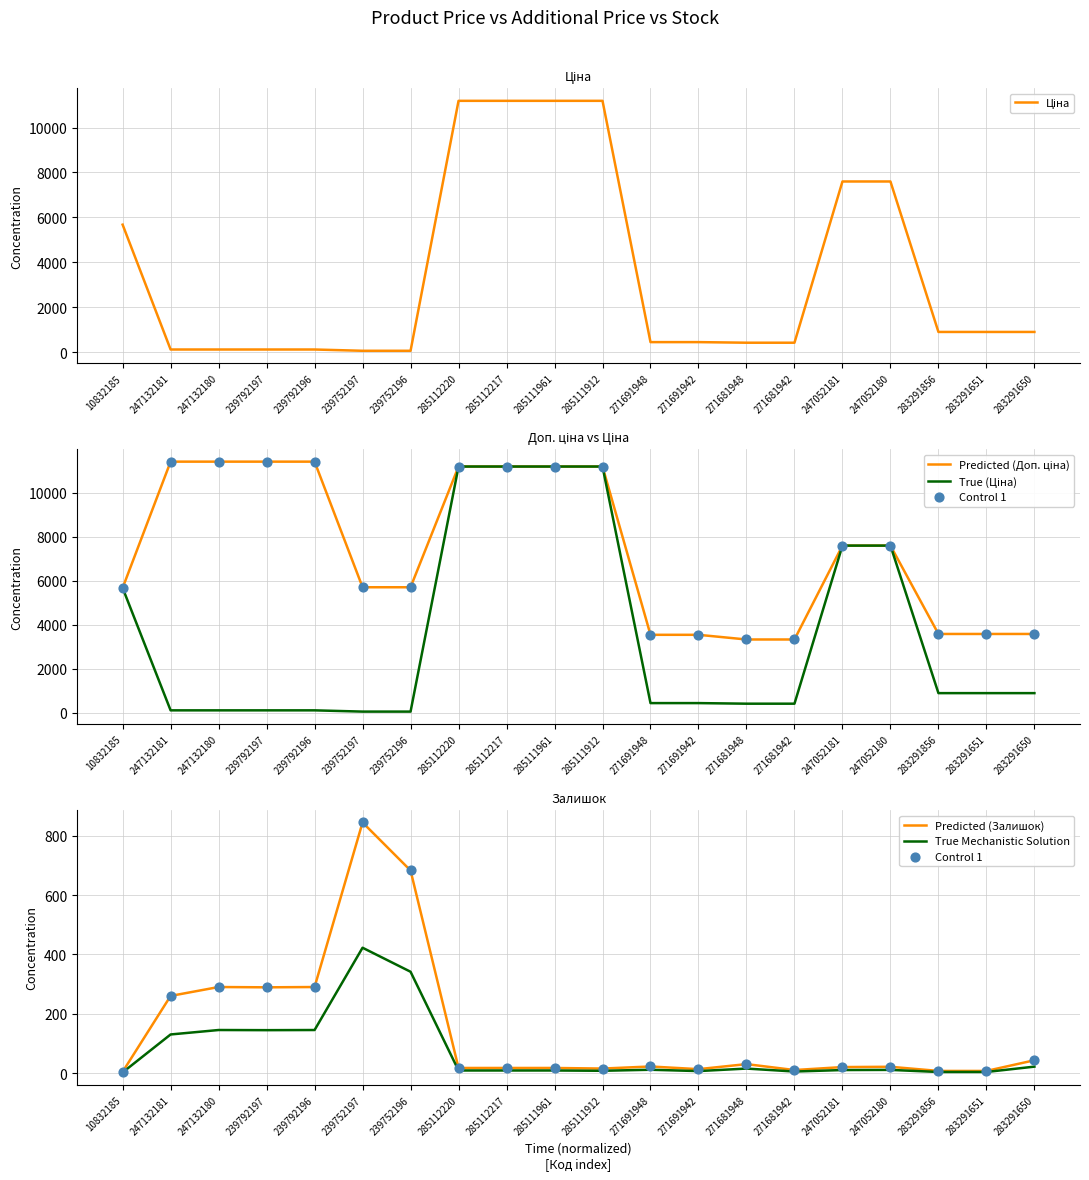

Which series has the largest total across all categories?

Predicted (Доп. ціна)